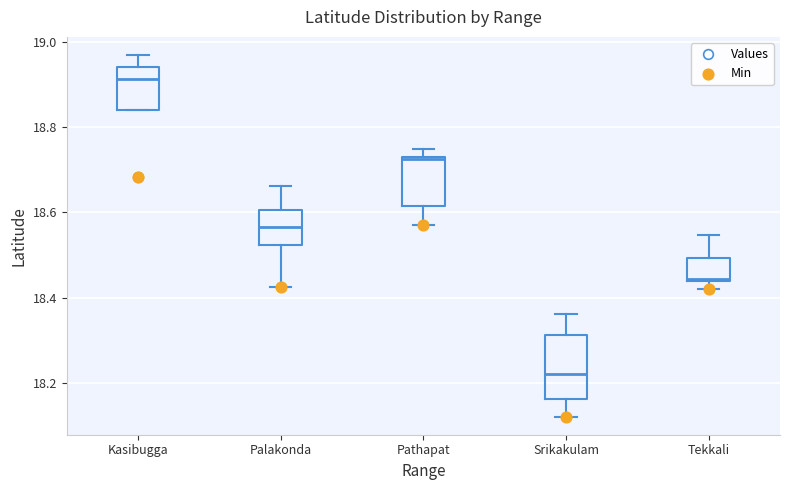

Reading left to right, read every box against the y-axis: the position of its median line, the range the box covers, and the ends of its whiskers. The values are not printed on the chart, so give them approximately, as read against the axis.

Kasibugga: median 18.92, box 18.84 to 18.94, whiskers 18.84 to 18.96
Palakonda: median 18.56, box 18.52 to 18.60, whiskers 18.42 to 18.66
Pathapat: median 18.72, box 18.62 to 18.74, whiskers 18.58 to 18.74 (just above the box's upper edge)
Srikakulam: median 18.22, box 18.16 to 18.32, whiskers 18.12 to 18.36
Tekkali: median 18.44, box 18.44 to 18.50, whiskers 18.42 to 18.54